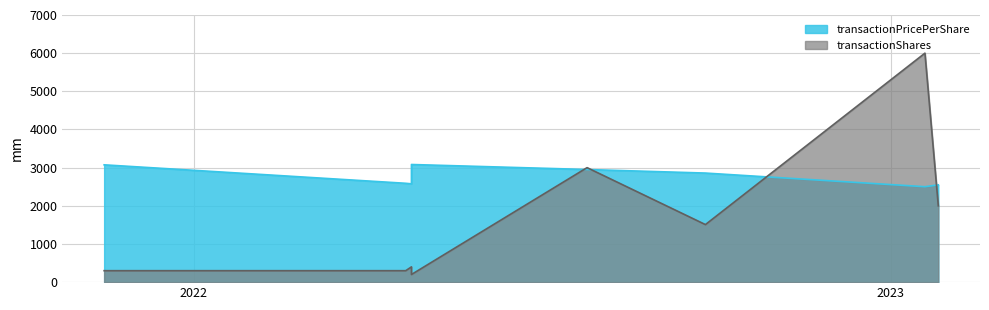

The transactionShares series shows 300.0 at 2021-11-15. True or false?

True